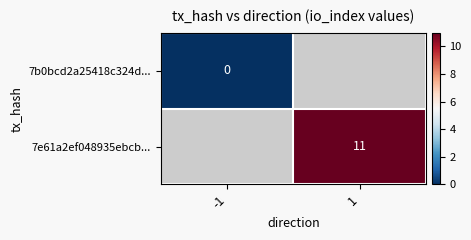

Is it true that 7e61a2ef048935ebcb... equals 8 at 1?

False